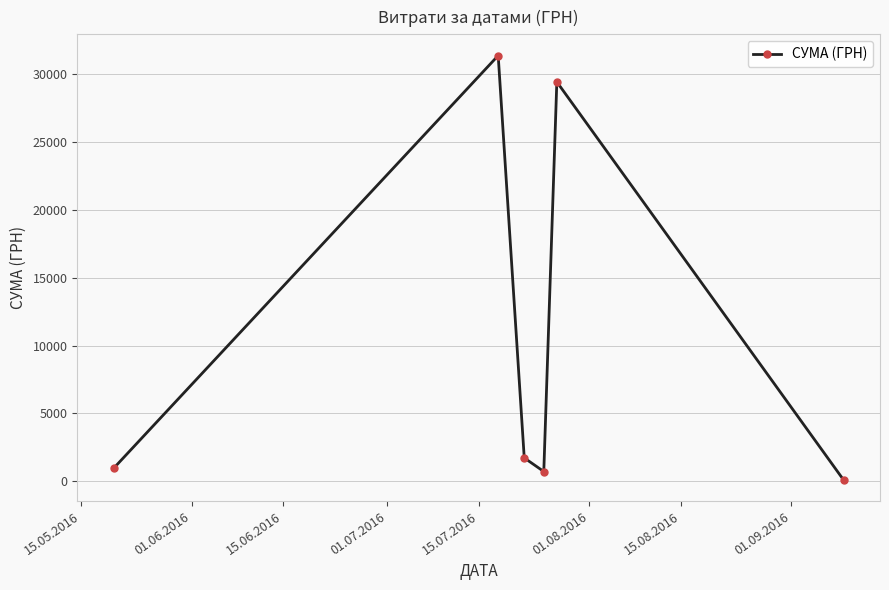

What is the value of the 3rd point from the left?

1724.6